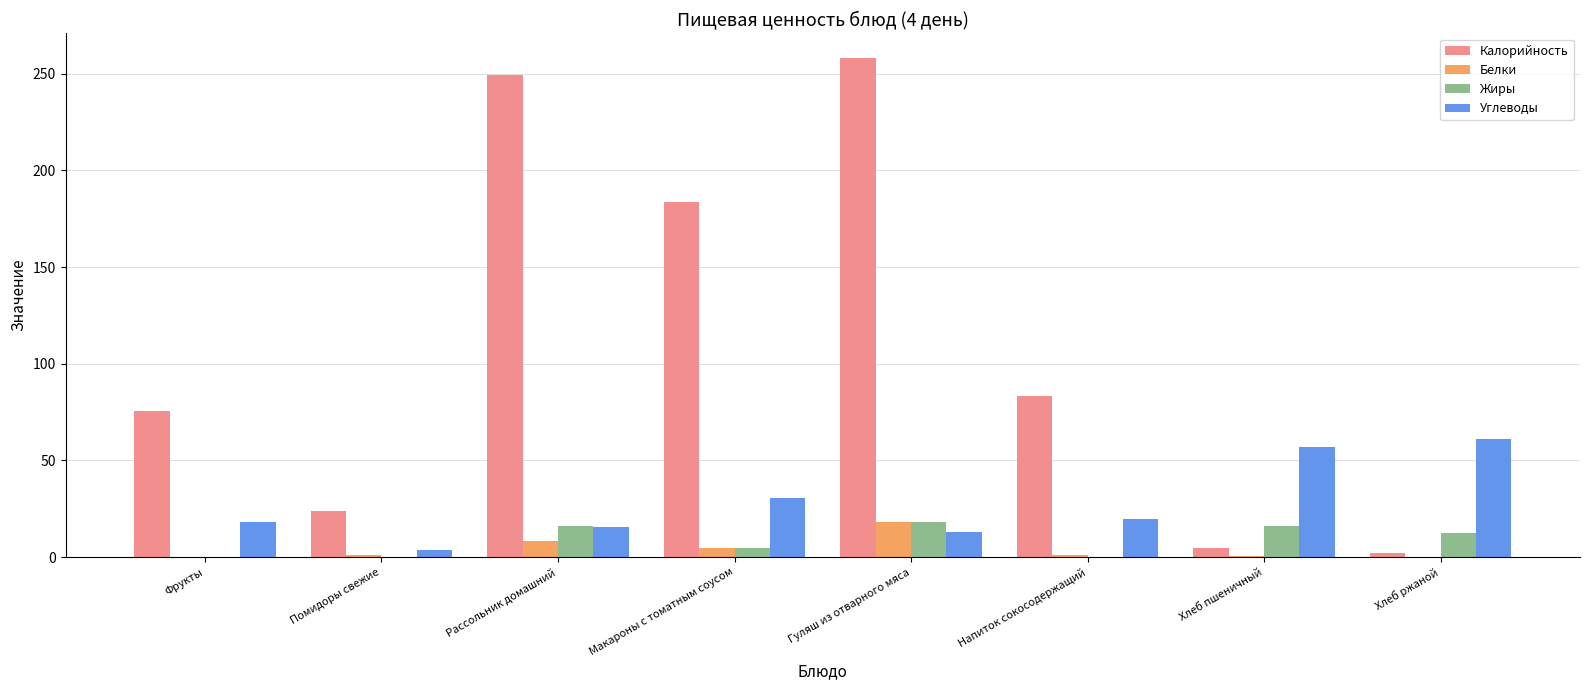

Between Фрукты and Хлеб ржаной, which series saw the biggest shift?

Калорийность